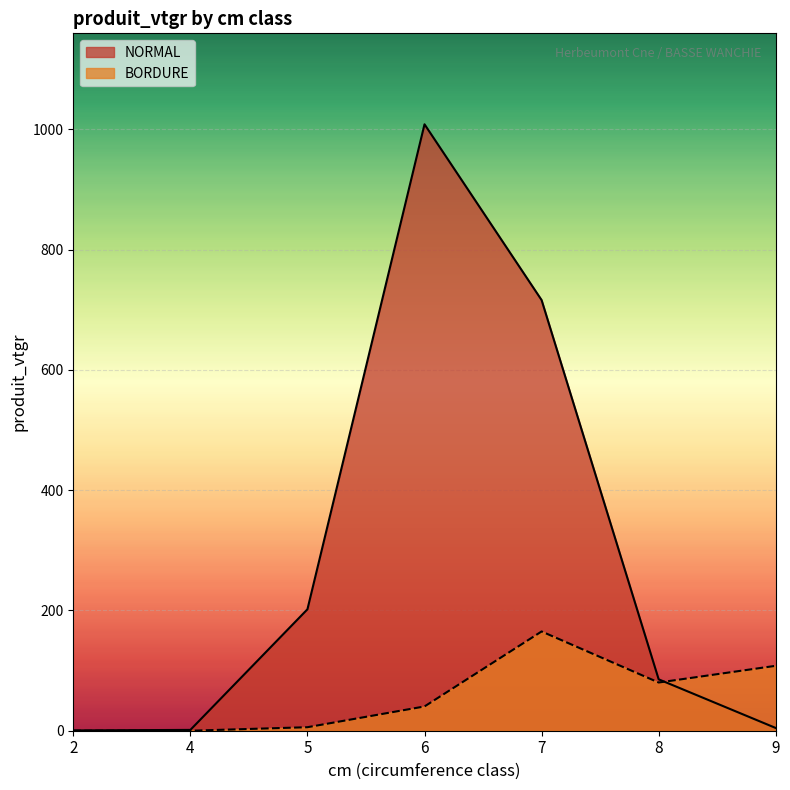

Does the chart display data point markers on the line(s)?

No